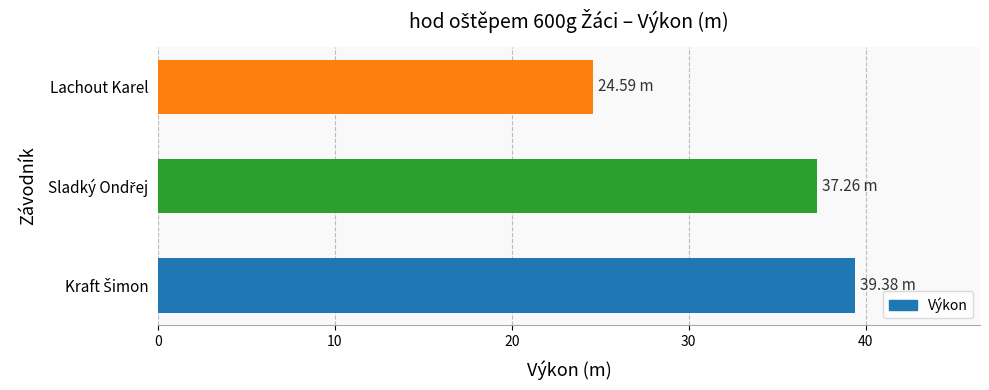

Which label corresponds to the smallest value in the chart?

Lachout Karel